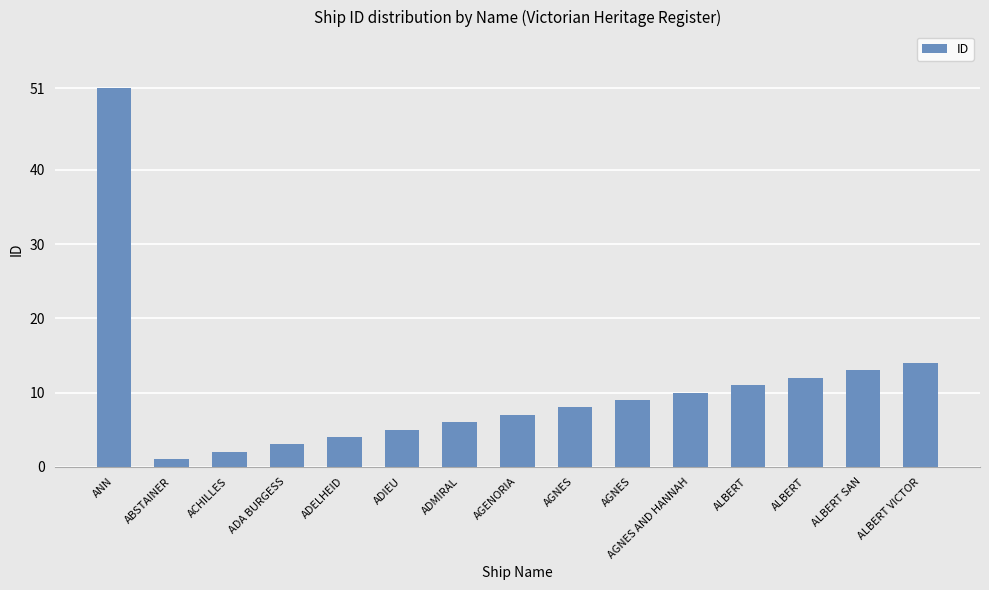

Which label corresponds to the smallest value in the chart?

ABSTAINER